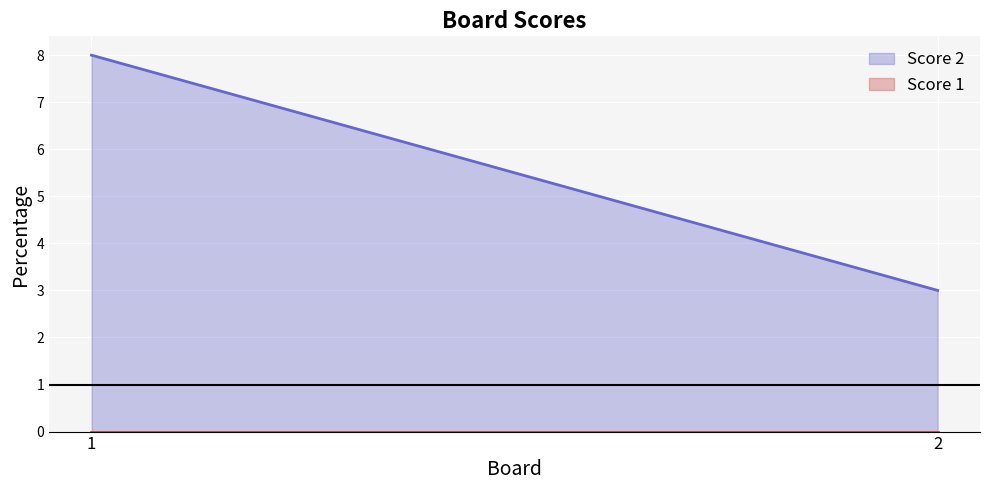

How many values in the Score 2 series are below 8?

1